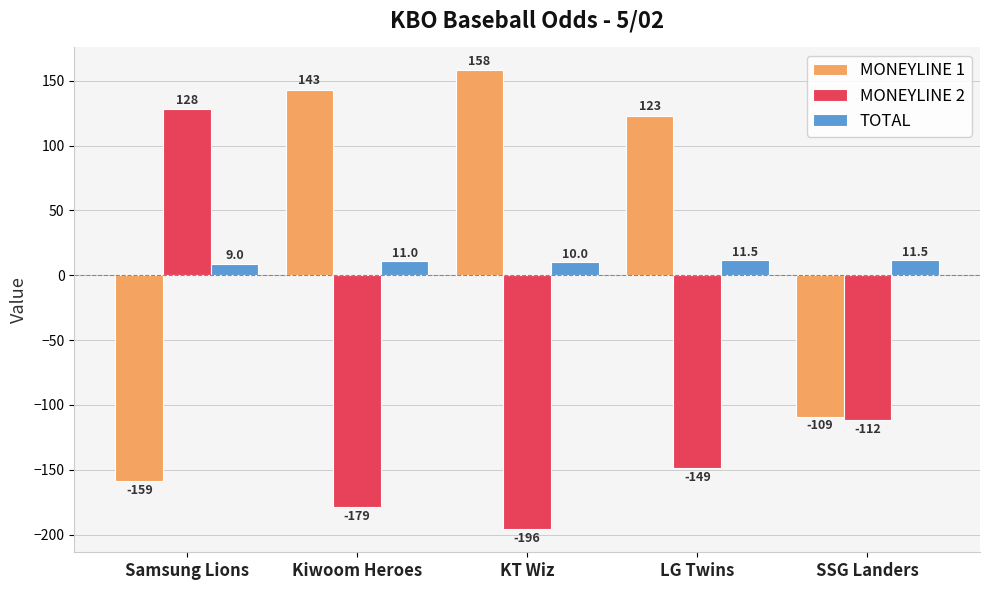

Reading right to left, what are all the values shown in this chart?

MONEYLINE 1: SSG Landers=-109.0	LG Twins=123.0	KT Wiz=158.0	Kiwoom Heroes=143.0	Samsung Lions=-159.0
MONEYLINE 2: SSG Landers=-112.0	LG Twins=-149.0	KT Wiz=-196.0	Kiwoom Heroes=-179.0	Samsung Lions=128.0
TOTAL: SSG Landers=11.5	LG Twins=11.5	KT Wiz=10.0	Kiwoom Heroes=11.0	Samsung Lions=9.0